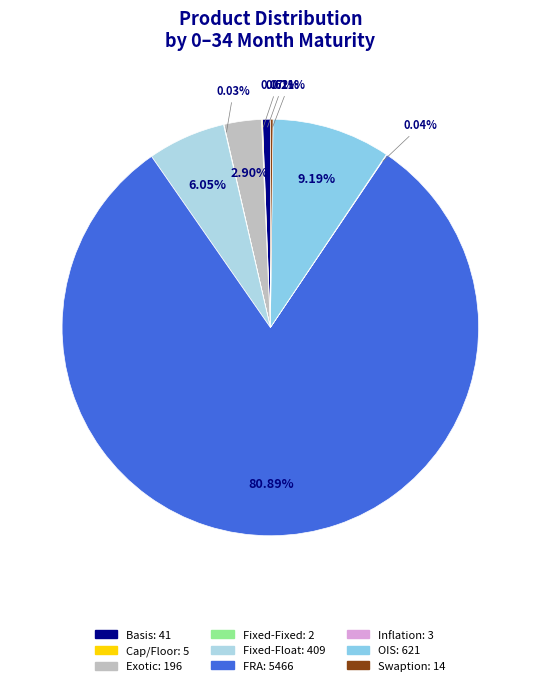

What is the majority slice?

FRA